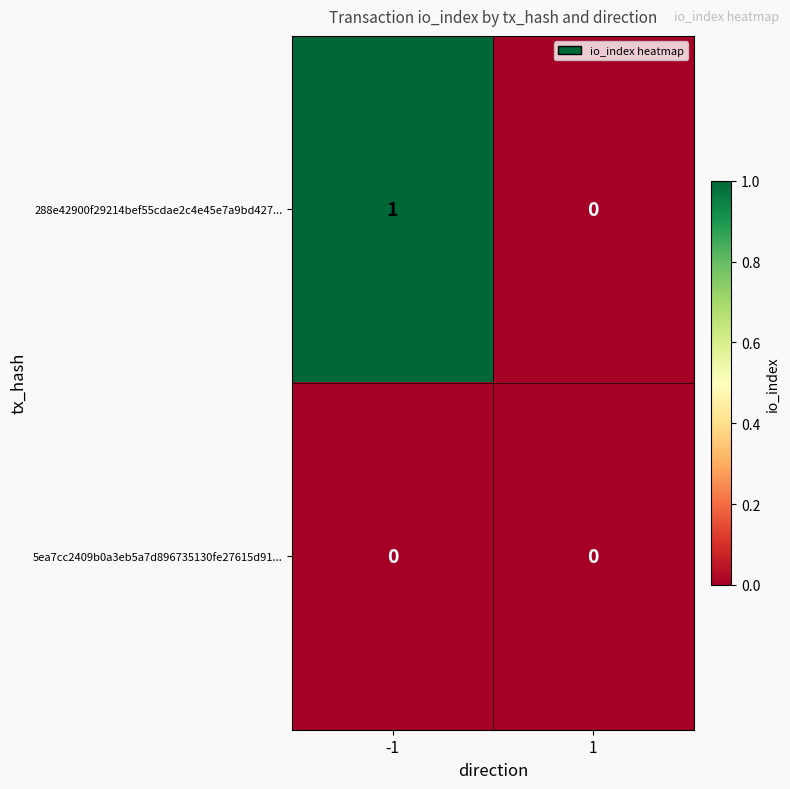

Is it true that 5ea7cc2409b0a3eb5a7d896735130fe27615d91... equals 0 at -1?

True